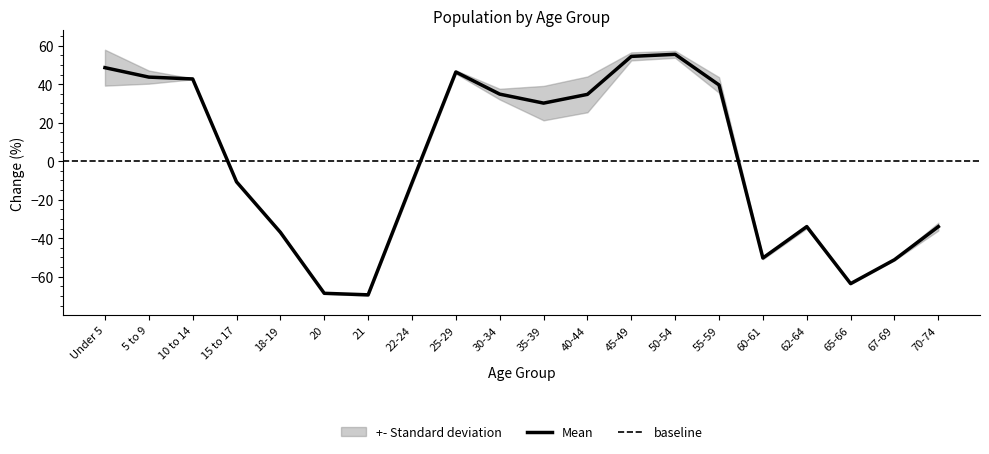

How many values are below zero?

10